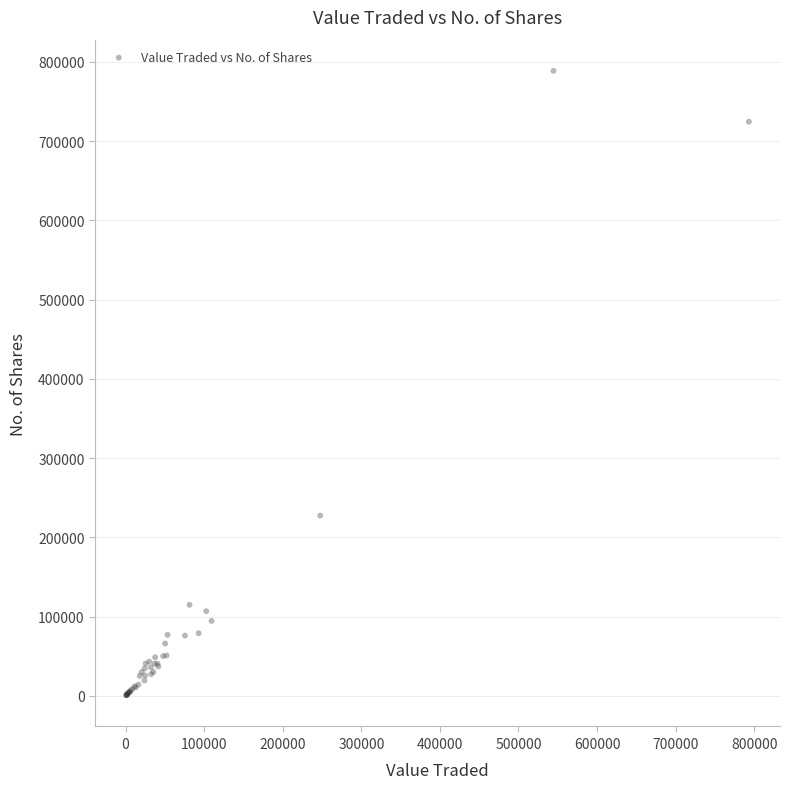

What Y value in the scatter plot is closest to 394636?

227466